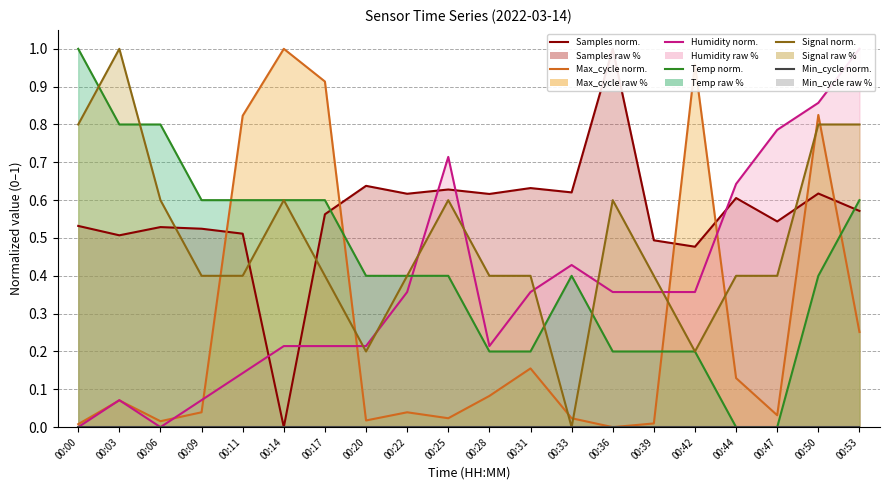

How many lines are shown in the chart?

6